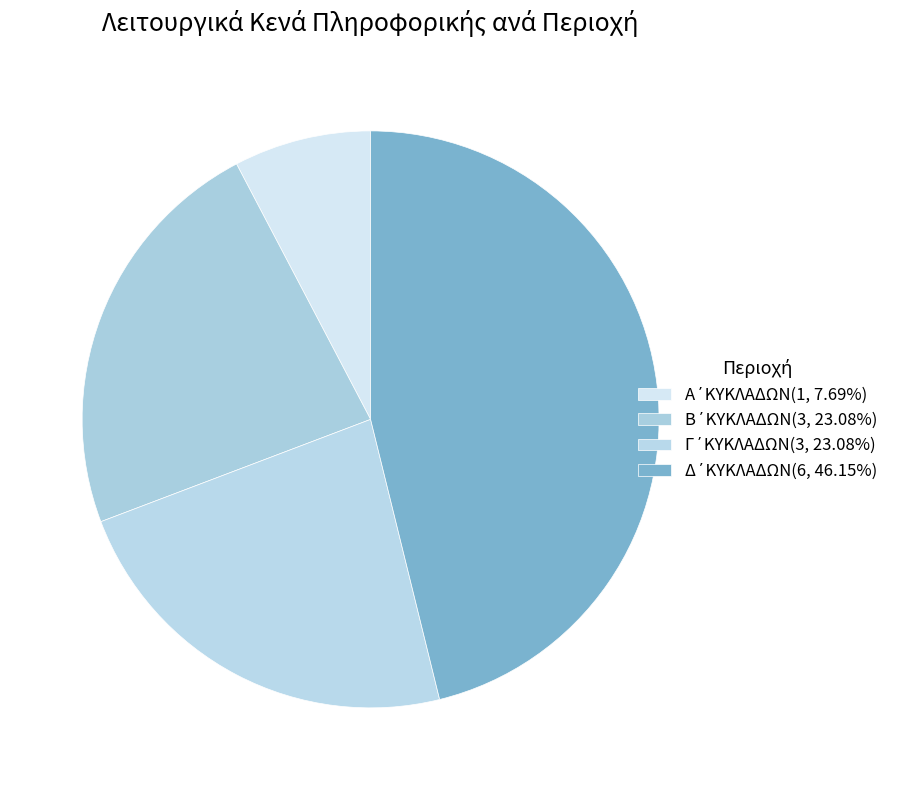

How many slices are in this pie chart?

4